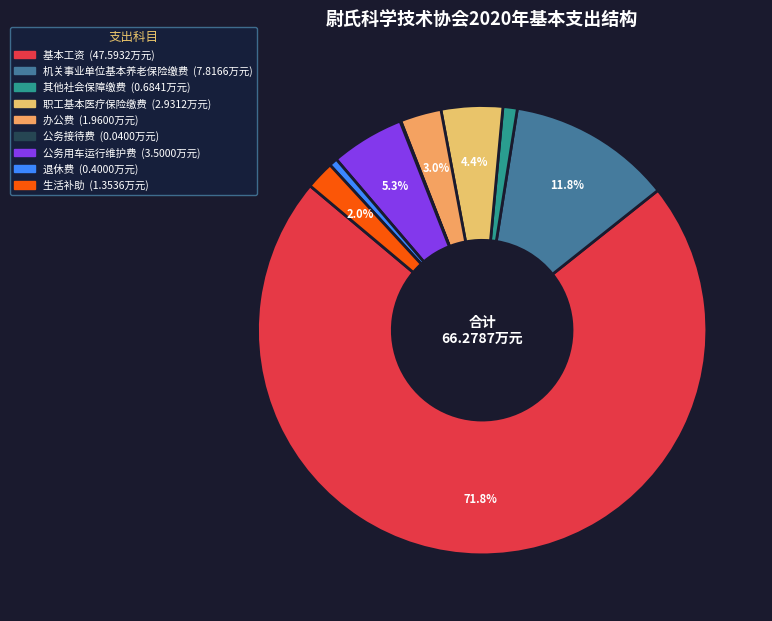

To the nearest percent, what is the average slice percentage?

11%